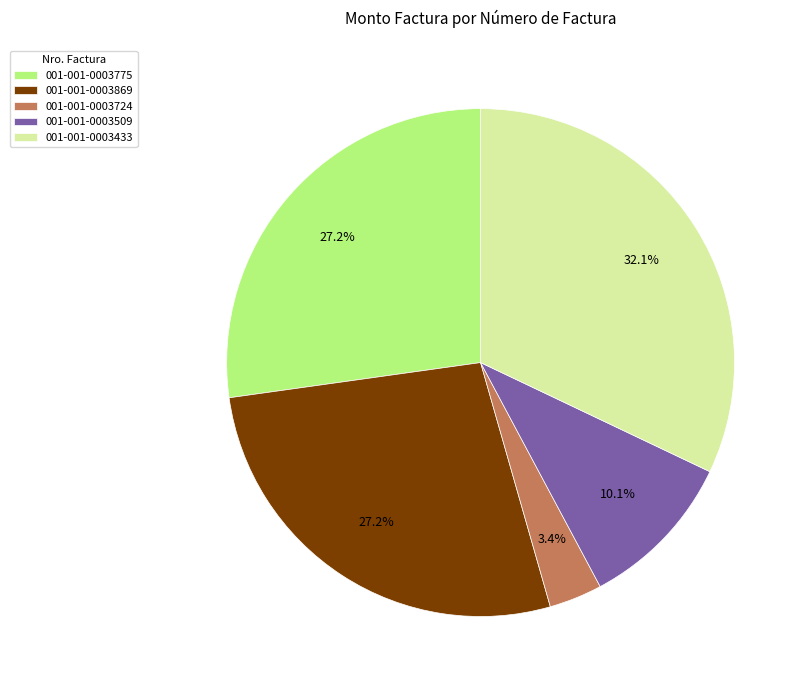

To the nearest percent, what is the combined percentage of 001-001-0003775 and 001-001-0003433?

59%